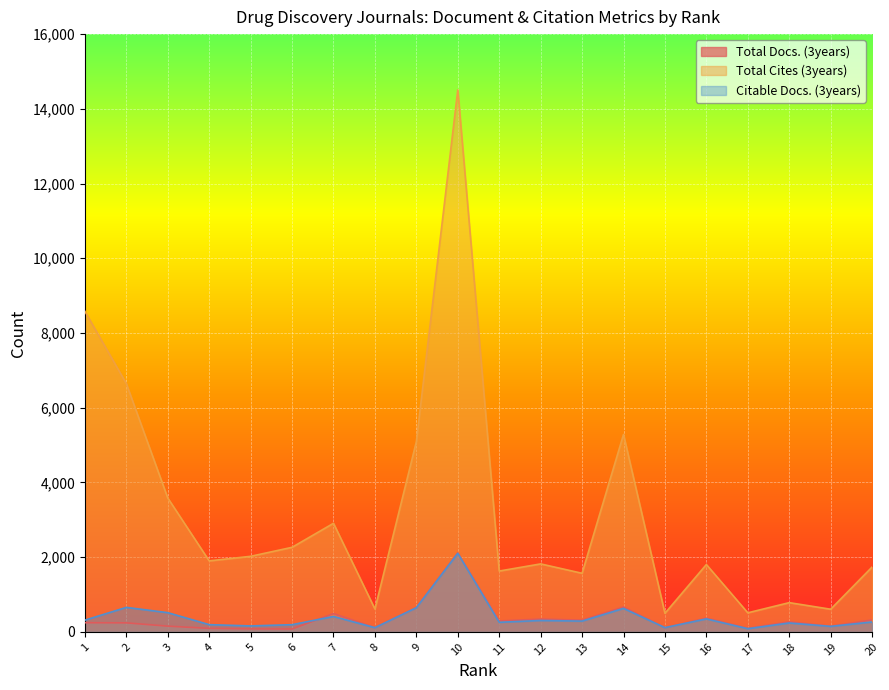

Is the value of Total Docs. (3years) at 11 greater than the value of Total Cites (3years) at 6?

No